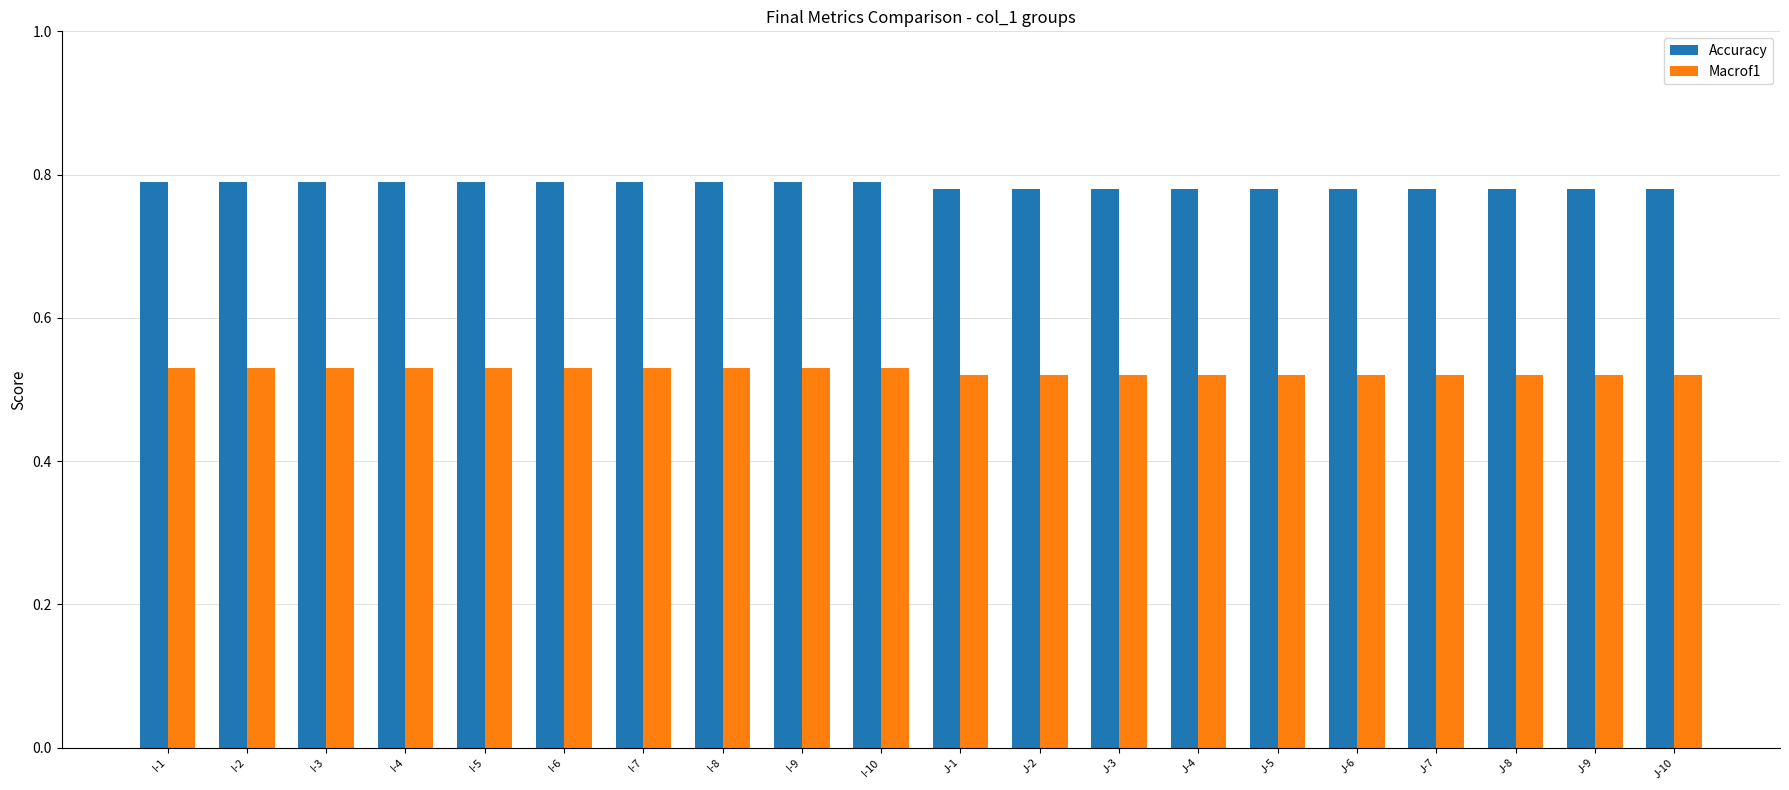

What is the total value across all series at I-4?

1.3